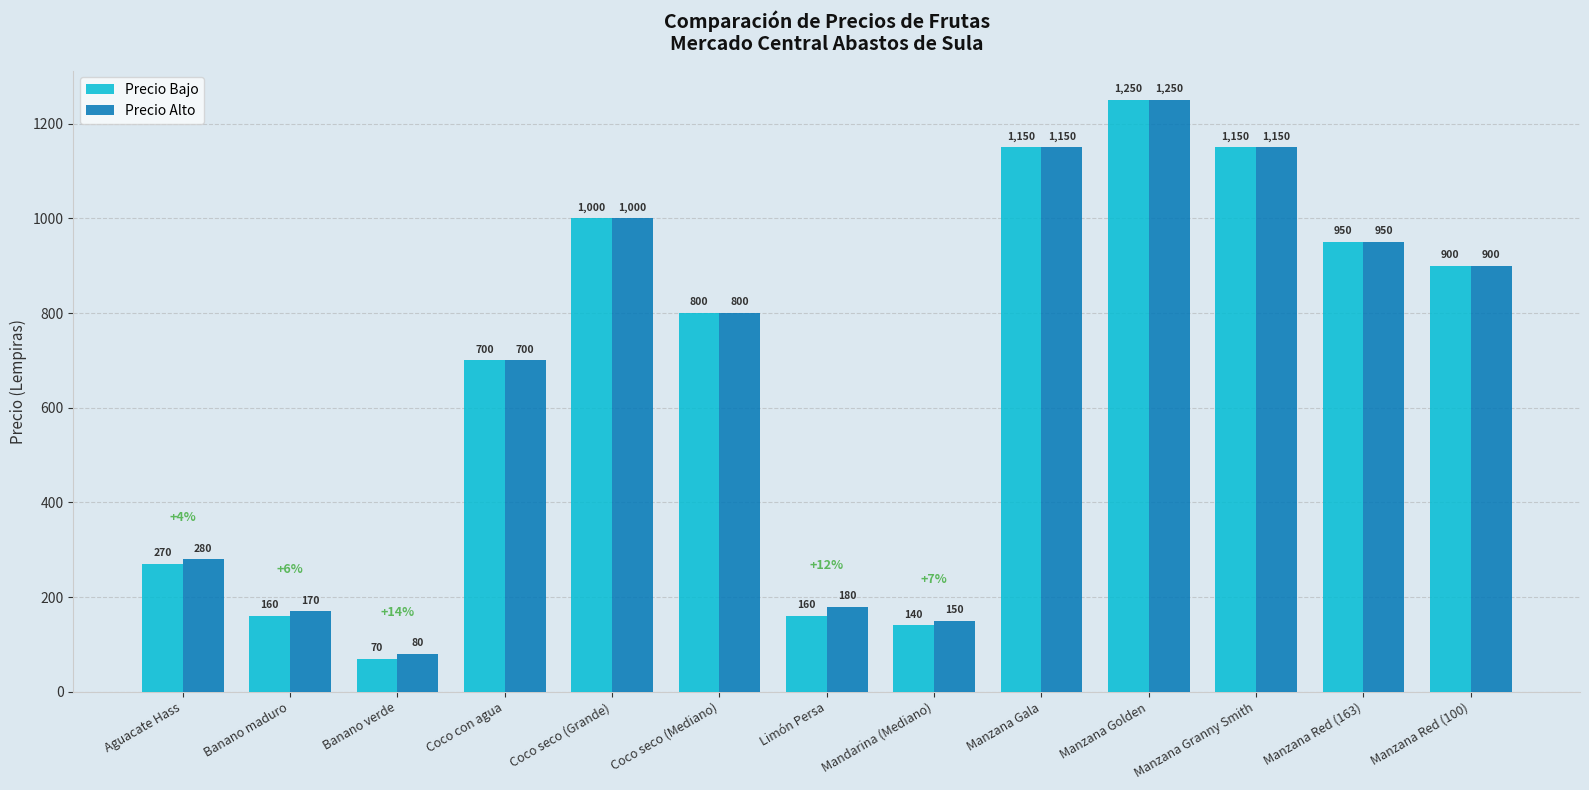

How many groups of bars are there?

13